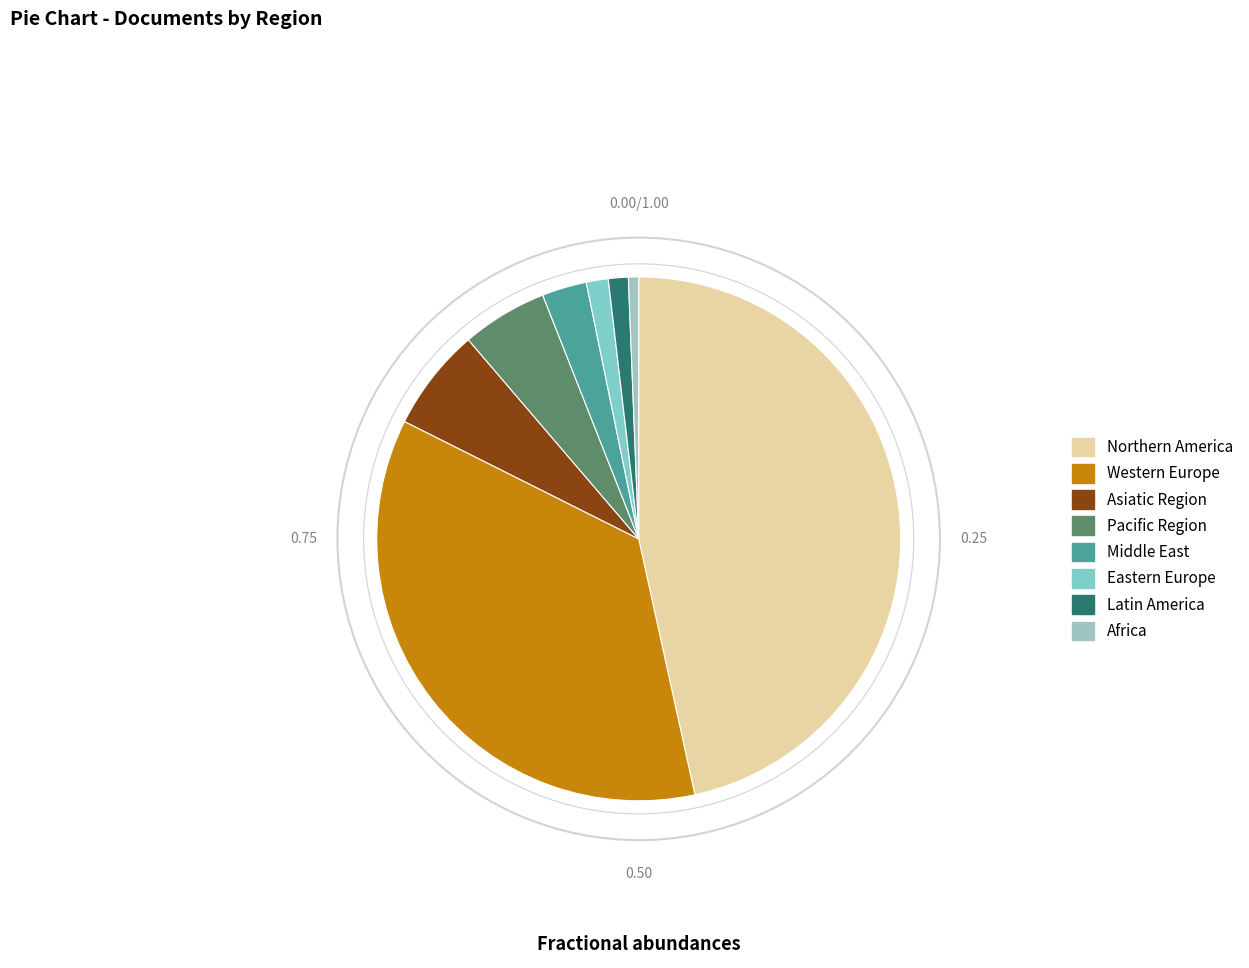

How many segments does this pie chart have?

8